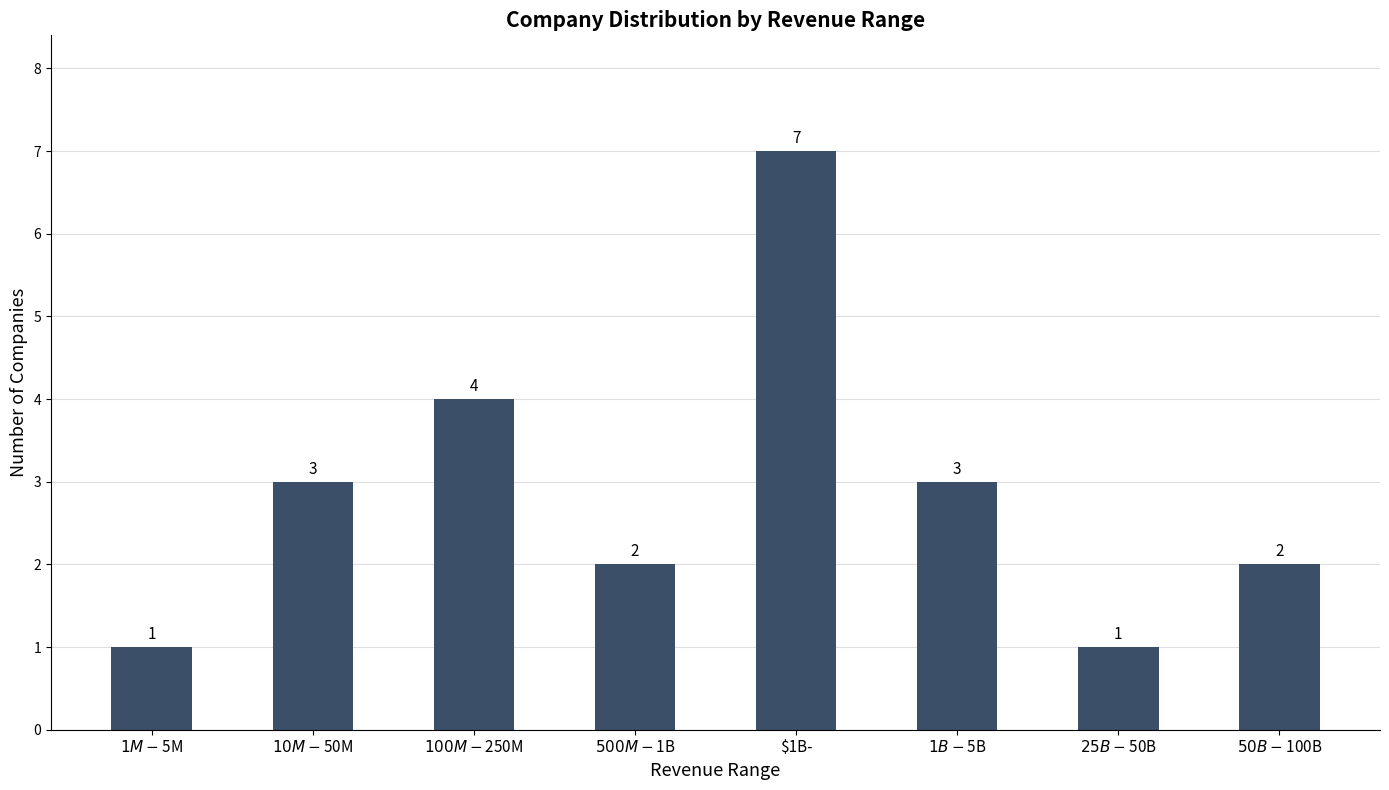

Reading left to right, list all the values displayed in this chart.

1	3	4	2	7	3	1	2